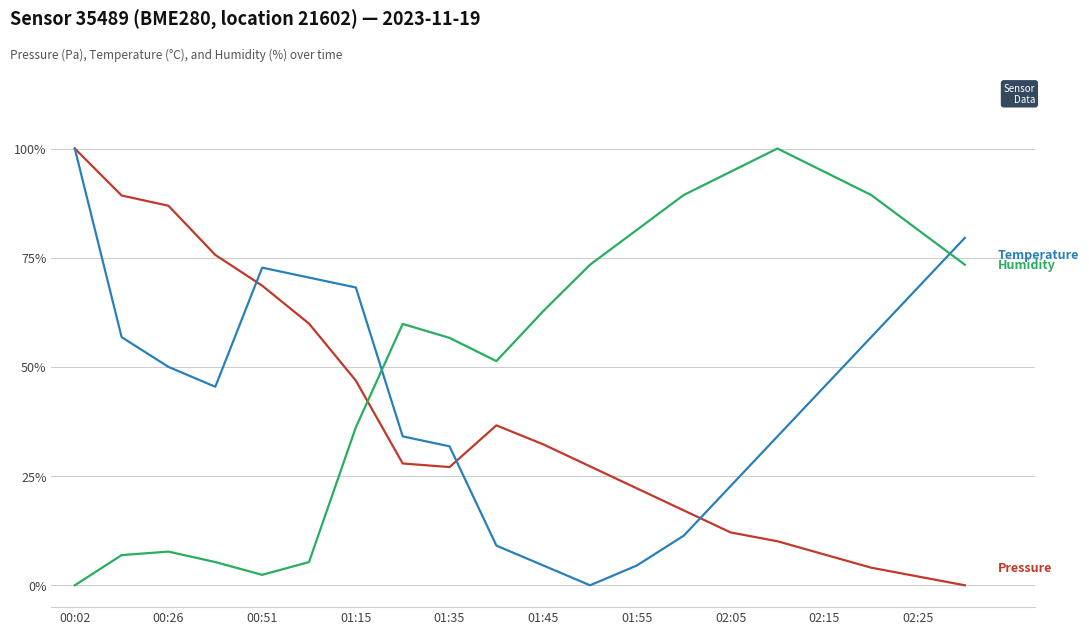

Is this an area chart (filled region under the line)?

No